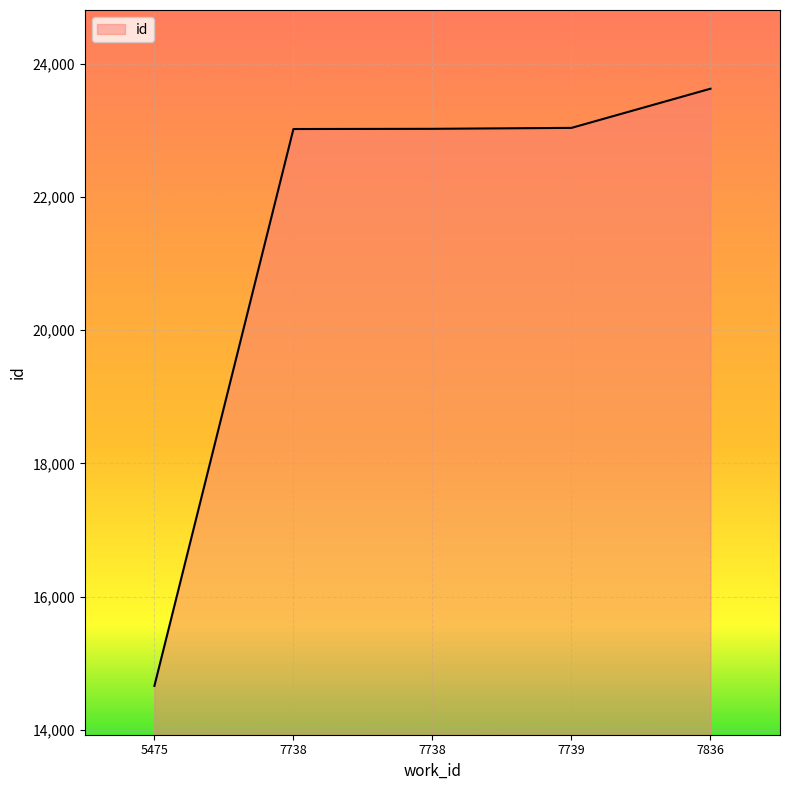

What is the value of the 4th point from the left?

23035